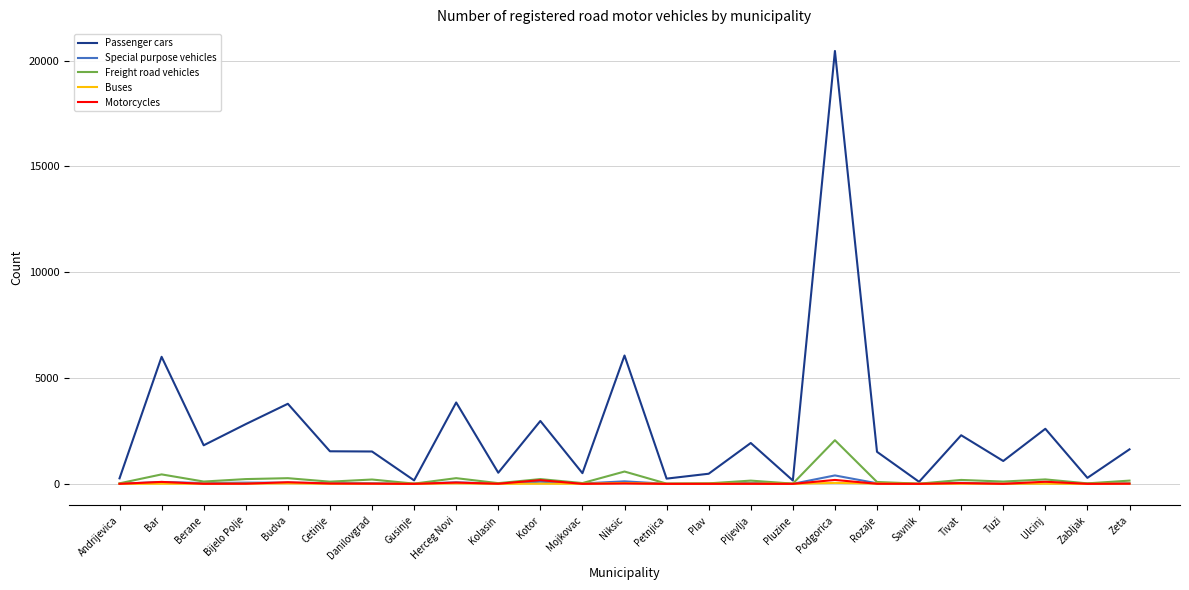

Is it true that Special purpose vehicles equals 16 at Mojkovac?

True